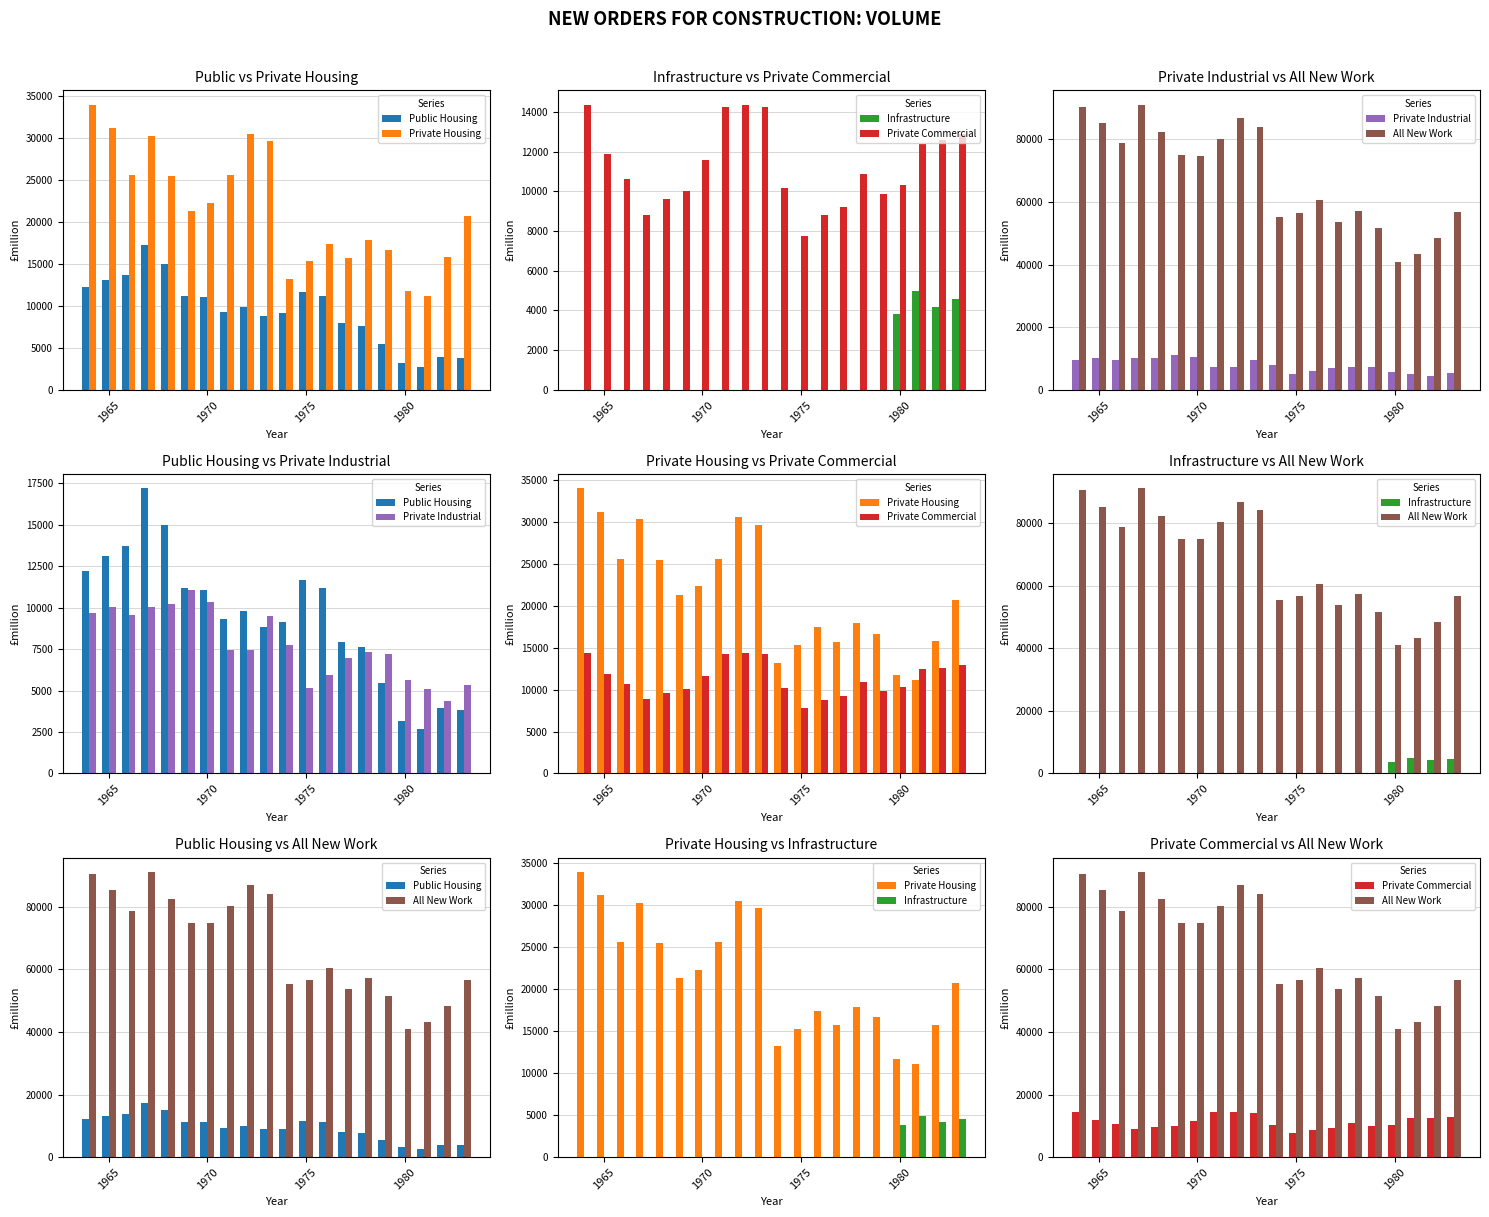

What are all the series names shown in the legend?

Public Housing, Private Housing, Infrastructure, Private Commercial, Private Industrial, All New Work